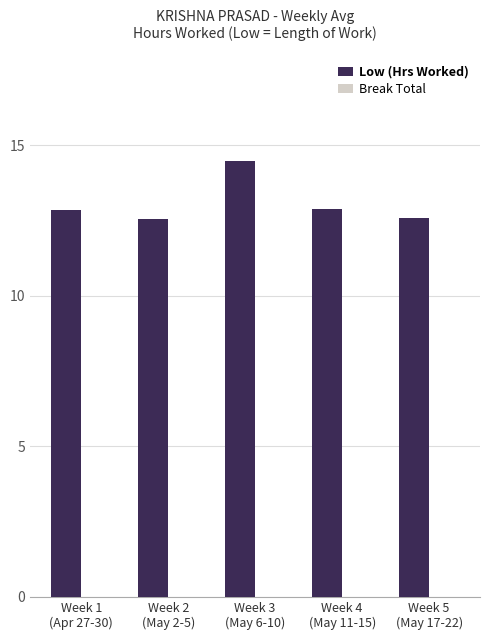

How many data points does each series have?

5